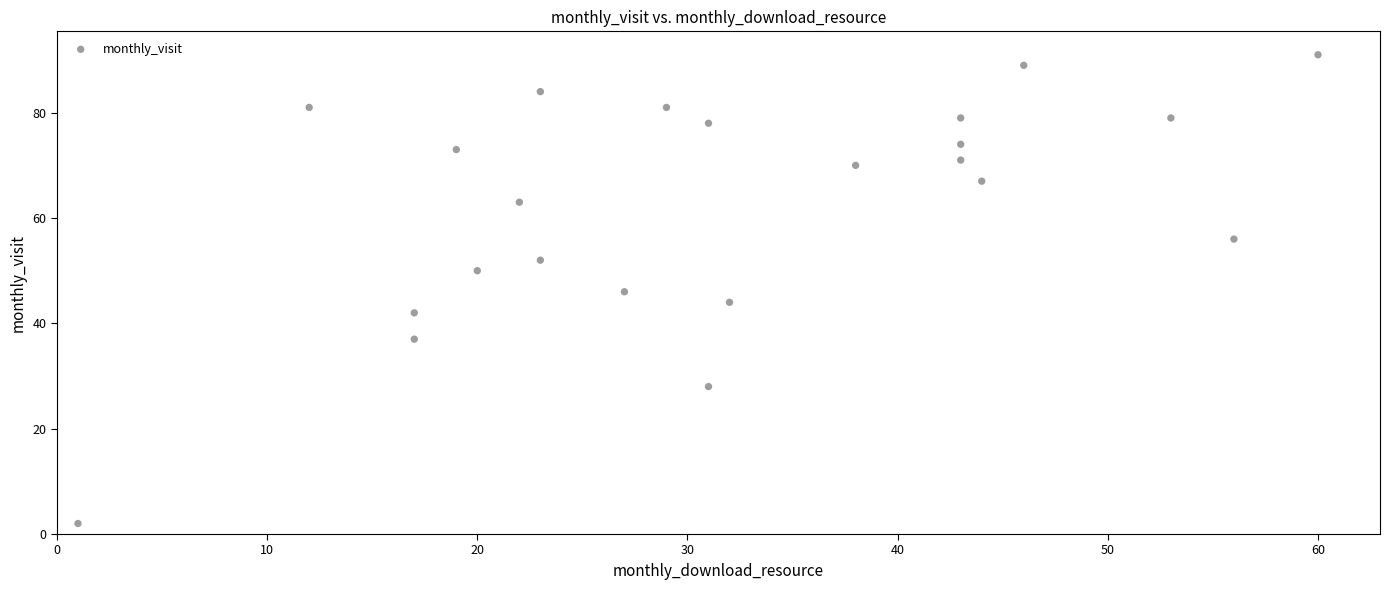

What is the range of X values (max minus min)?

59